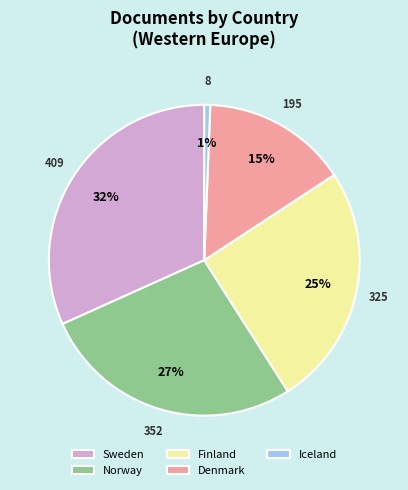

True or false: Iceland accounts for 1% of the total.

True